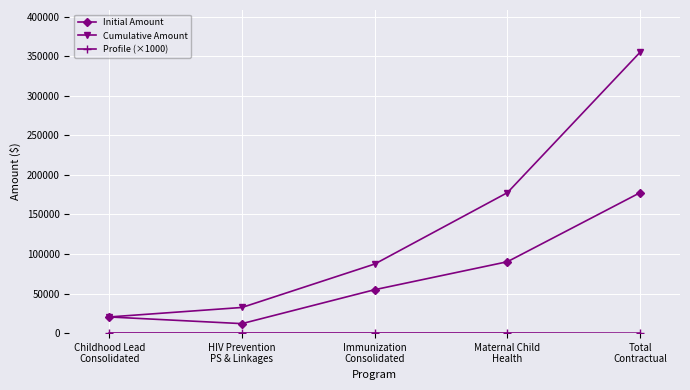

True or false: Cumulative Amount has more than 0 interior local peaks.

False